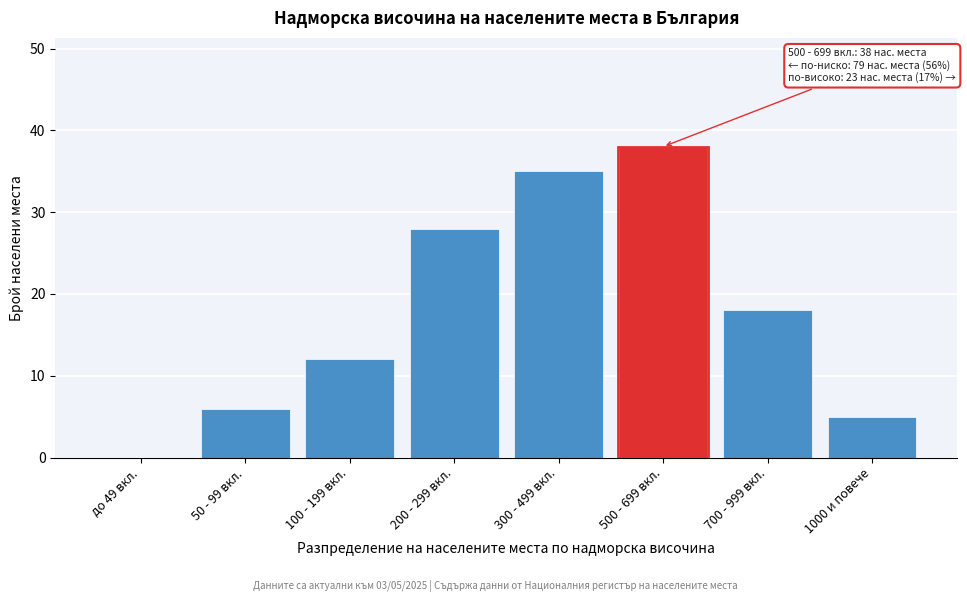

Reading left to right, what are all the values shown in this chart?

до 49 вкл.=0	50 - 99 вкл.=6	100 - 199 вкл.=12	200 - 299 вкл.=28	300 - 499 вкл.=35	500 - 699 вкл.=38	700 - 999 вкл.=18	1000 и повече=5